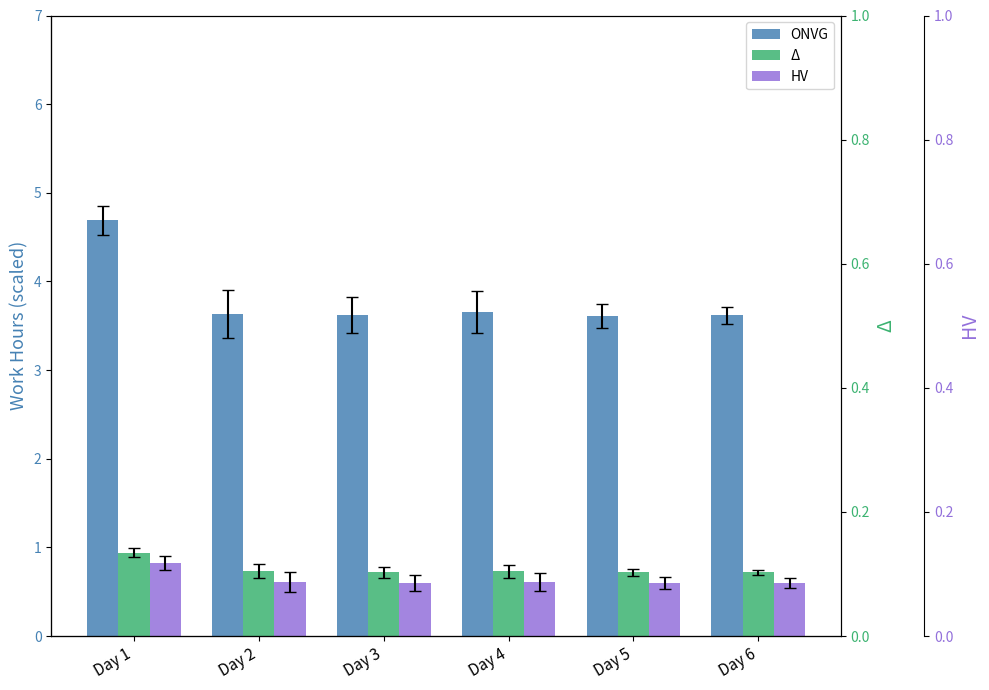

How many distinct data groups are displayed?

3